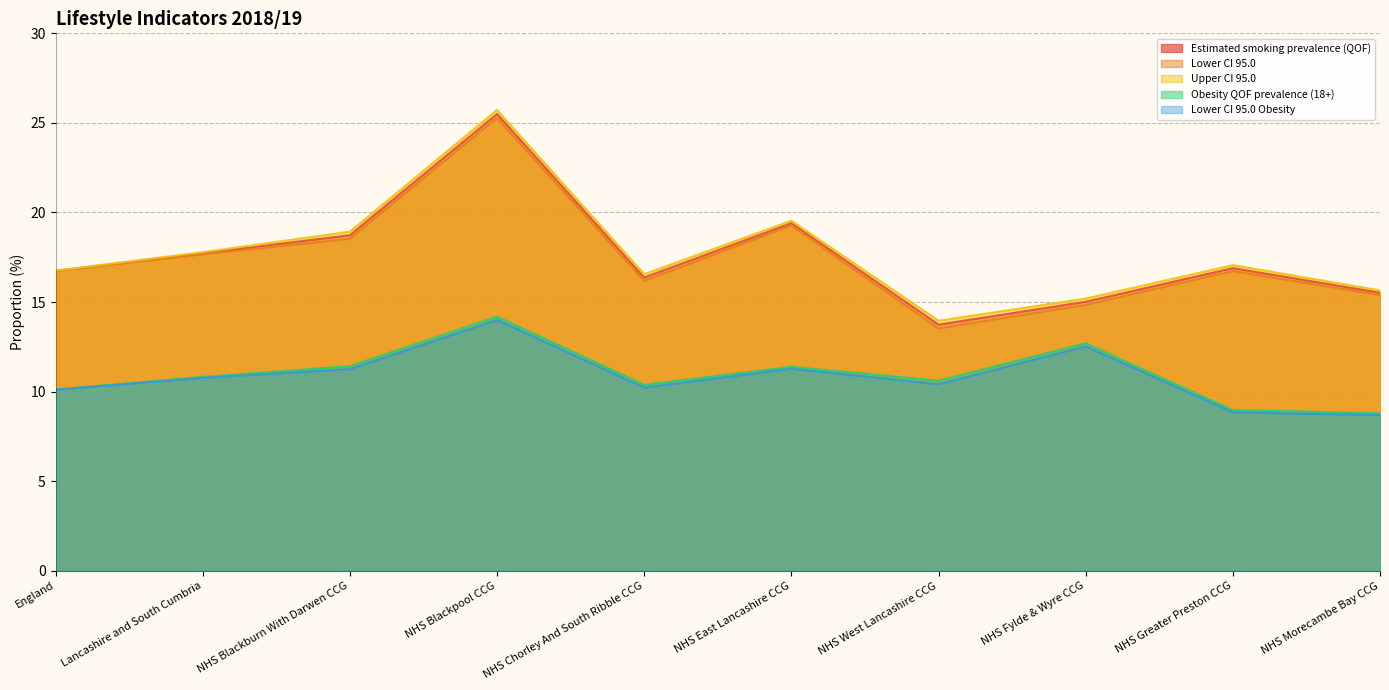

What position from the left is NHS Blackburn With Darwen CCG?

3